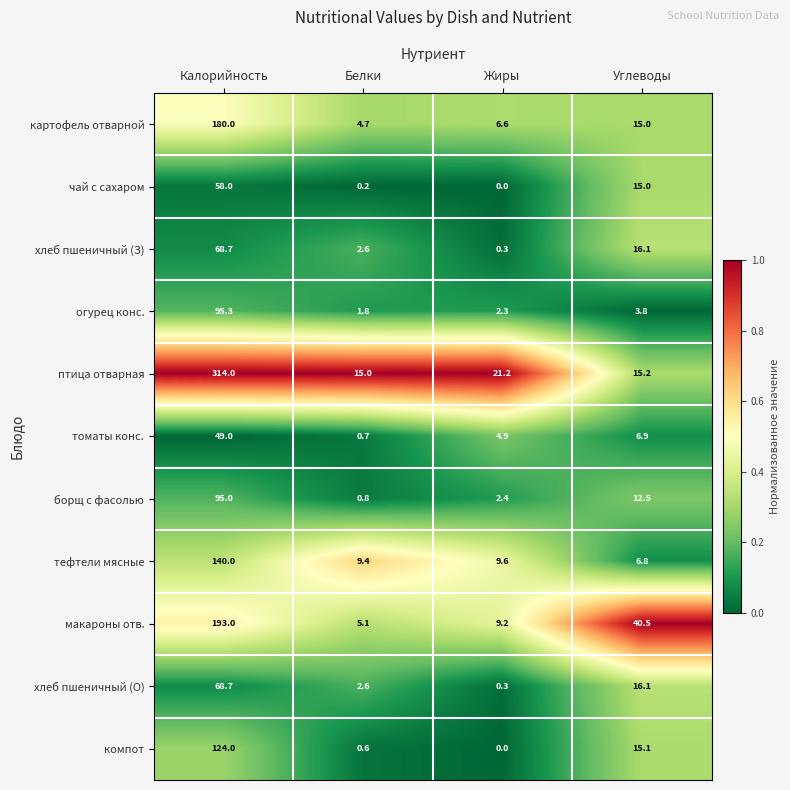

At which label does компот first exceed 15?

Калорийность